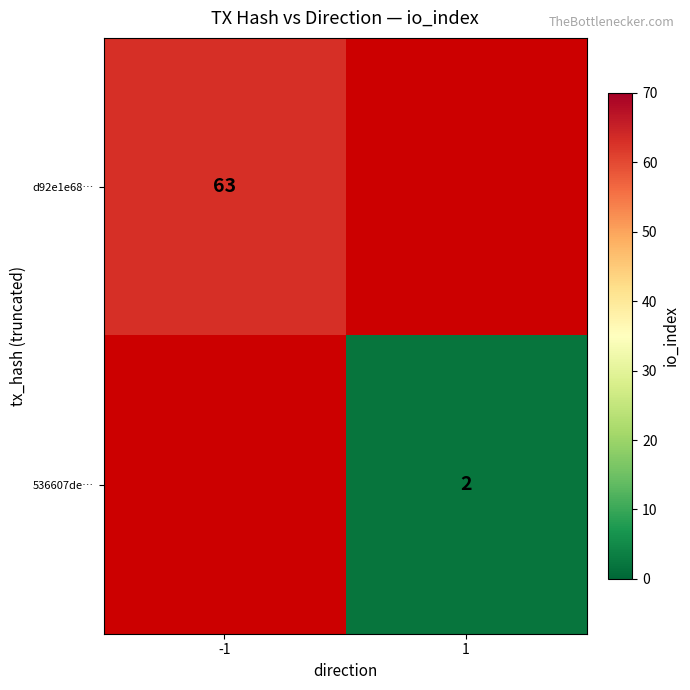

Is the value of d92e1e68… at -1 greater than the value of 536607de… at 1?

Yes